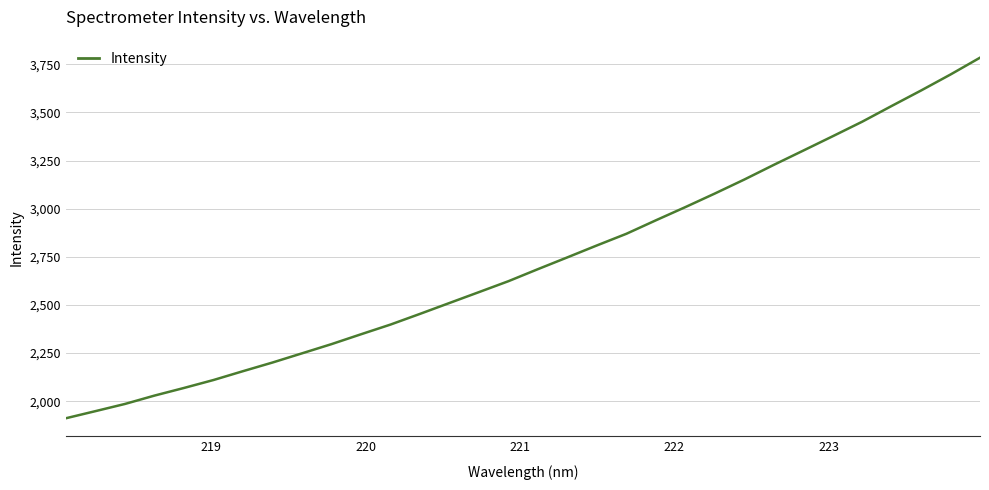

What is the greatest value displayed?

3784.3